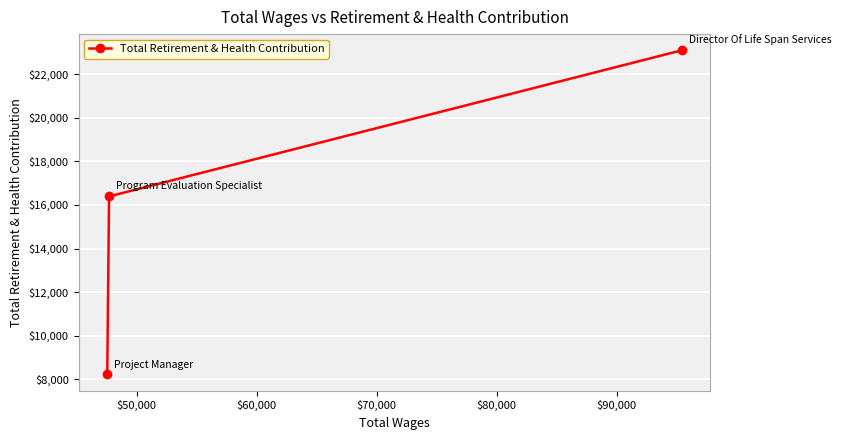

What is the sum of all values?

47706